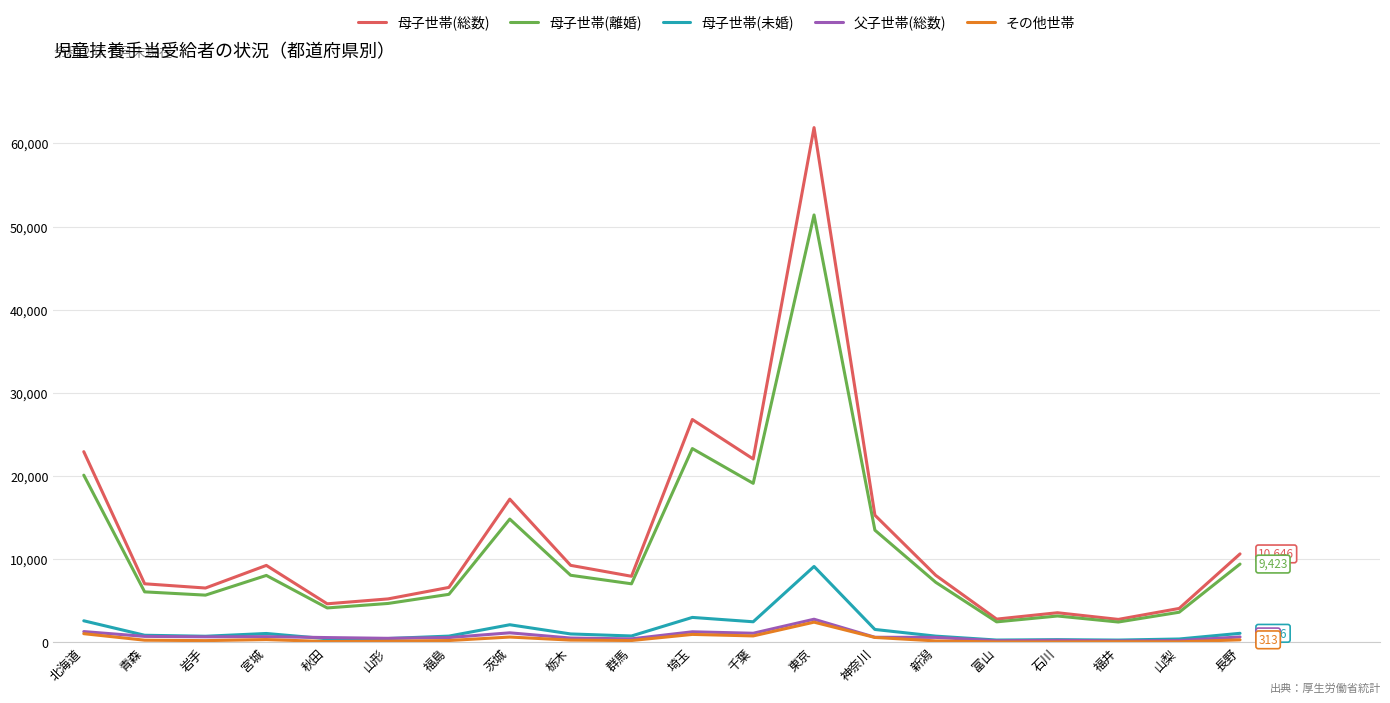

Is it true that 母子世帯(総数) equals 17229 at 茨城?

True